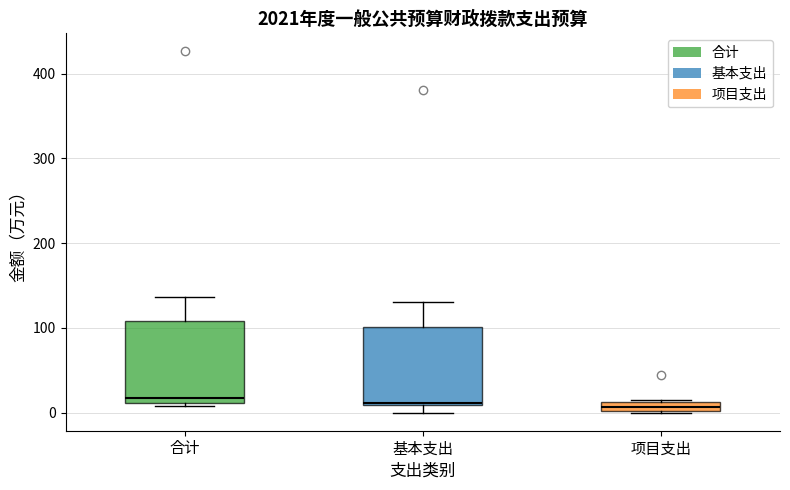

Where is the upper edge of the box for 基本支出 on the y-axis? The values are not printed on the chart, so give them approximately, as read against the axis.

100